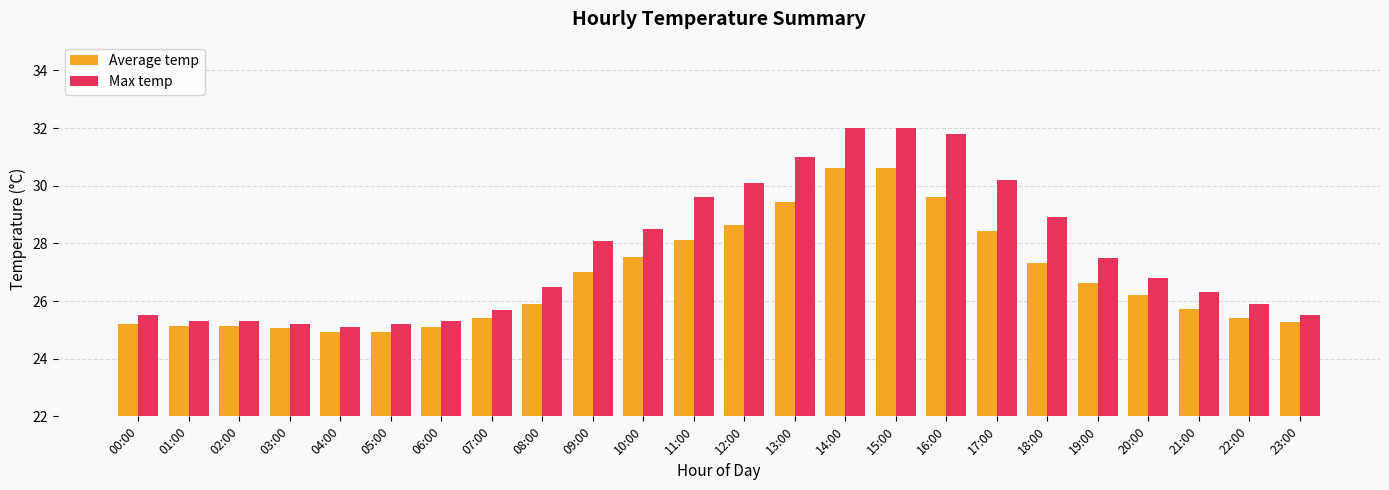

Rank the series by their average value, from lowest to highest.

Average temp, Max temp